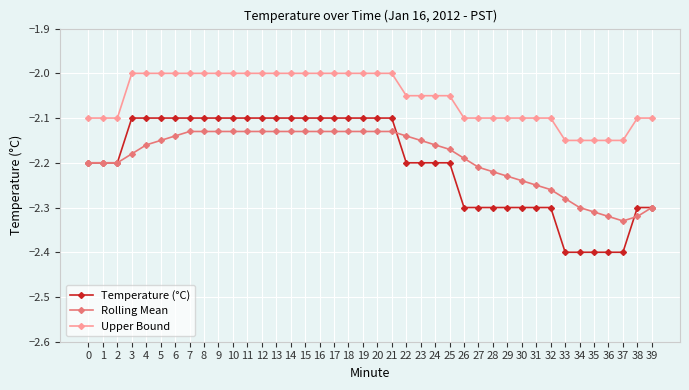

Rank the series at 17 from lowest to highest value.

Rolling Mean, Temperature (°C), Upper Bound